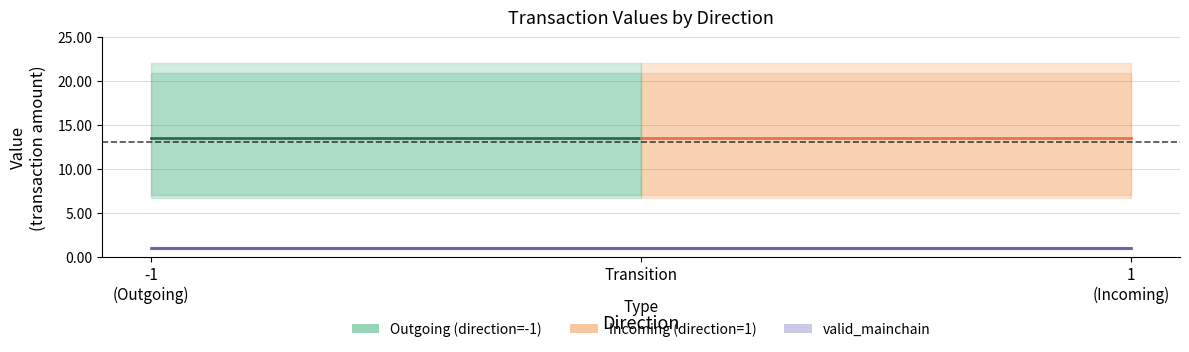

What is the spread (max minus min) of values at 1?

18.1